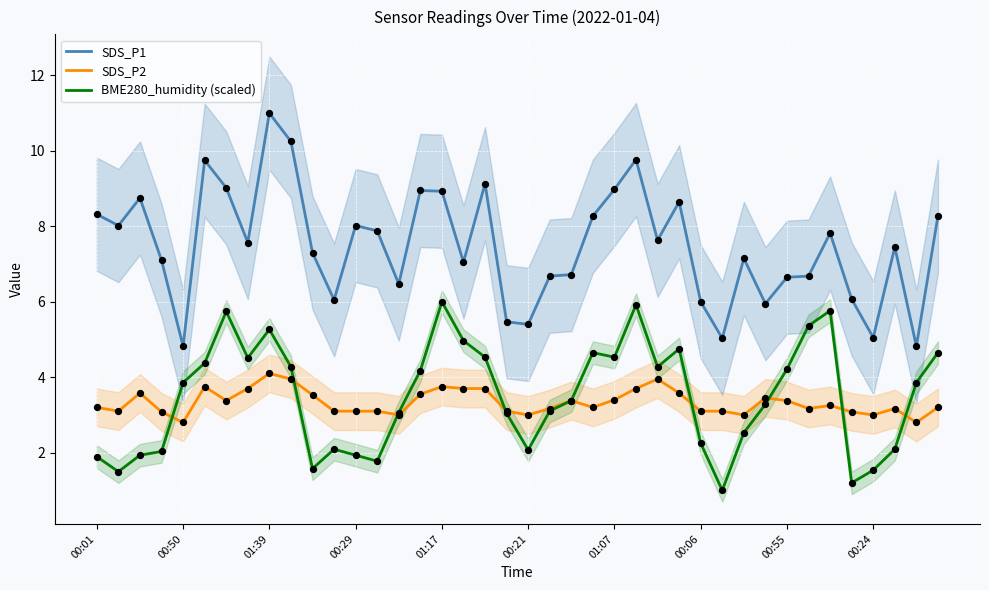

What is the maximum value for SDS_P1?

11.0